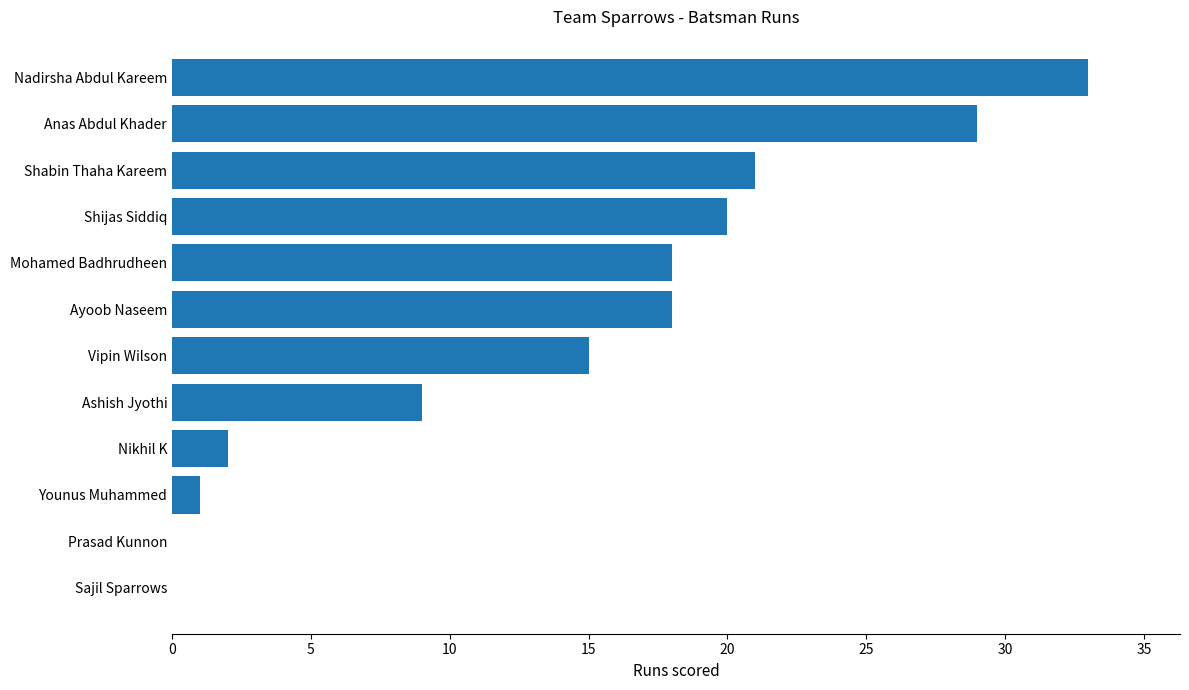

Which has a higher value, Anas Abdul Khader or Younus Muhammed?

Anas Abdul Khader